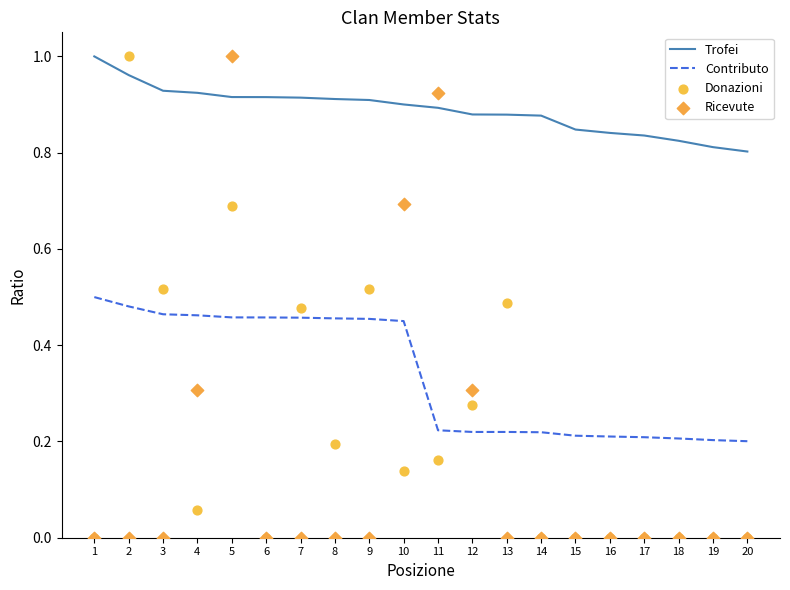

What are all the series names shown in the legend?

Trofei, Contributo, Donazioni, Ricevute